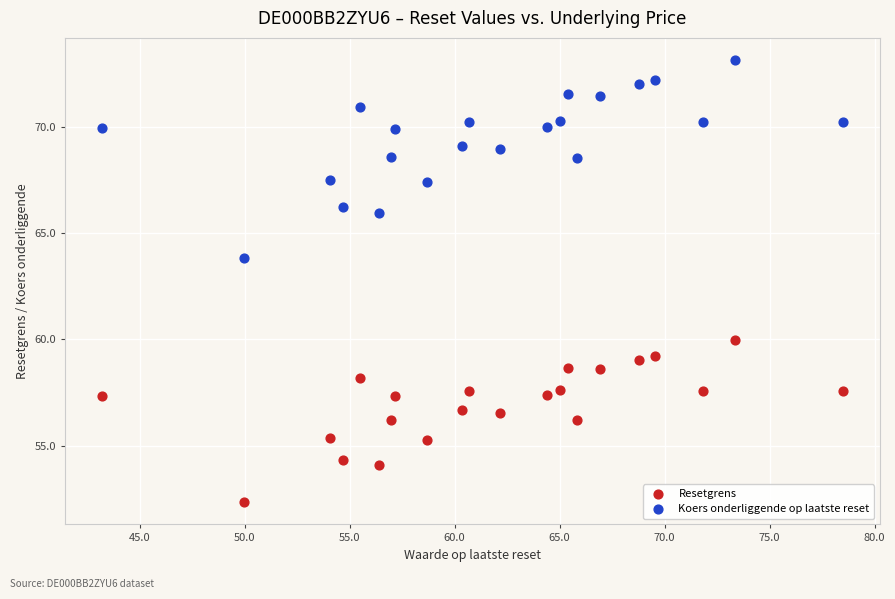

Which series has the widest spread of Y values?

Koers onderliggende op laatste reset